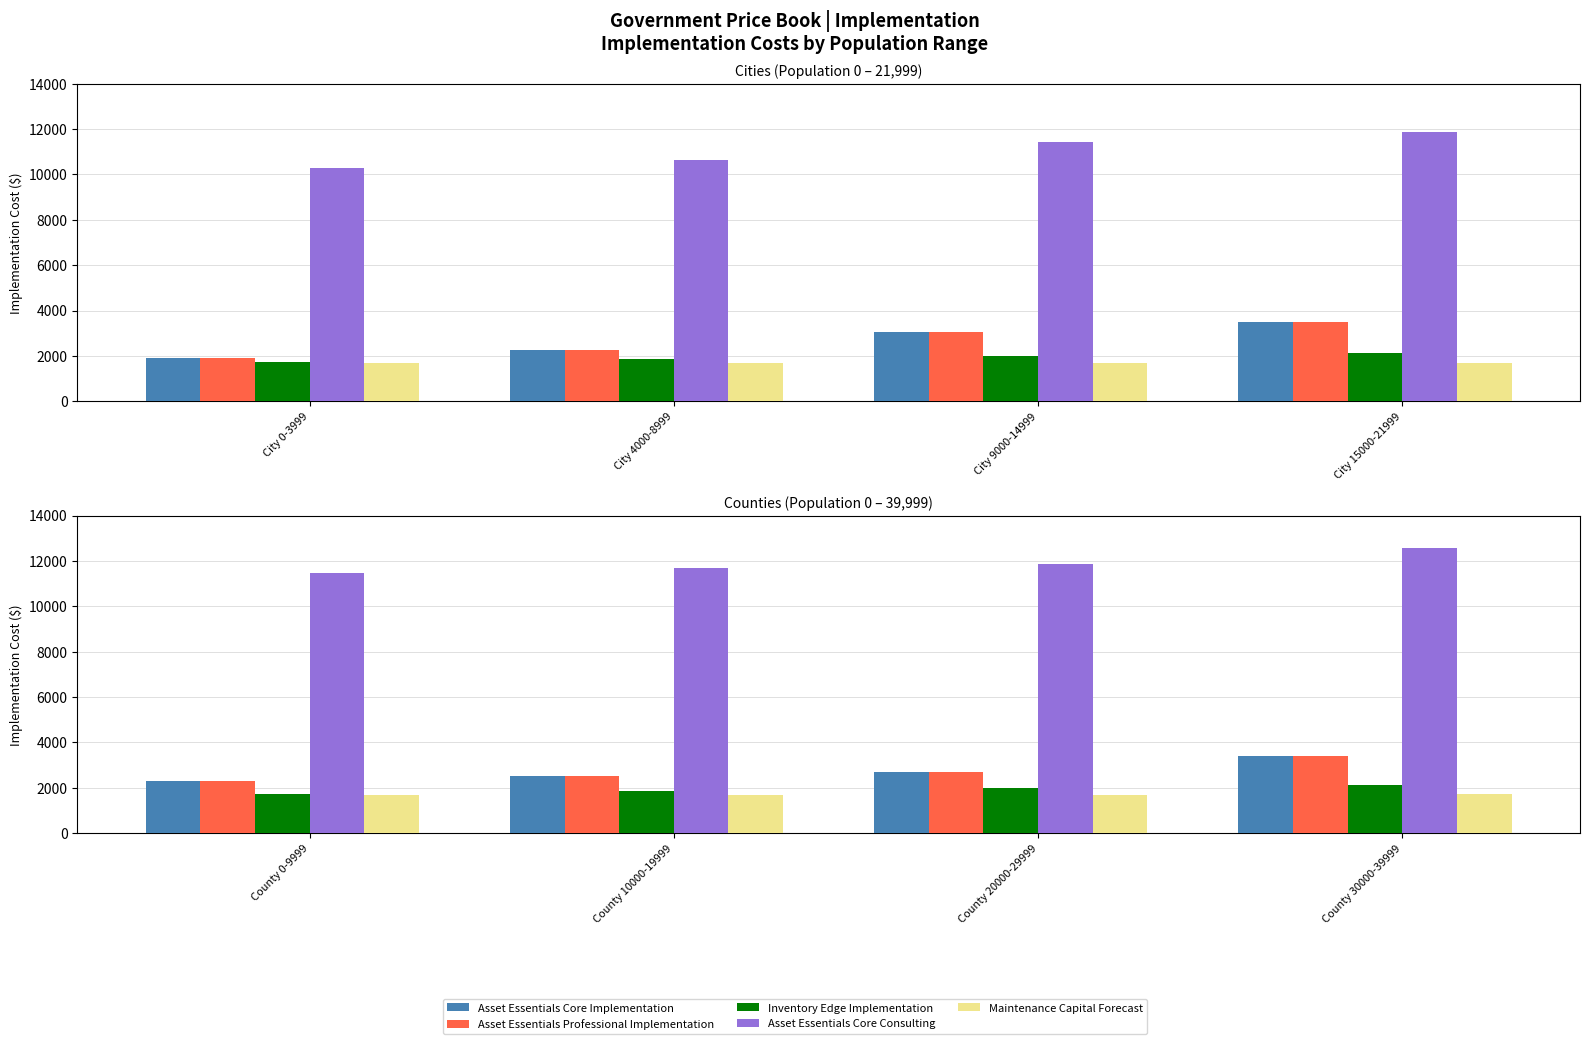

The value of Inventory Edge Implementation at County 0-9999 is 1729. True or false?

True